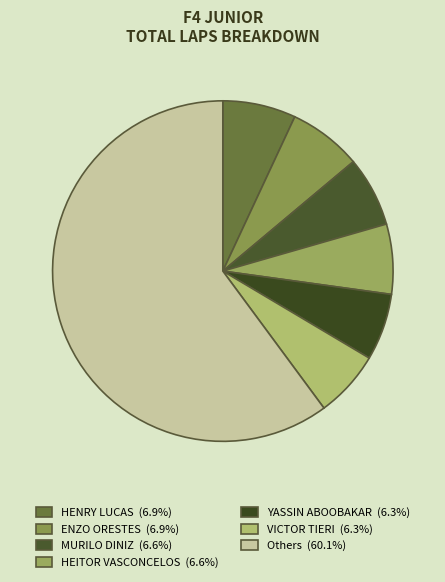

Count the number of slices in the pie.

7